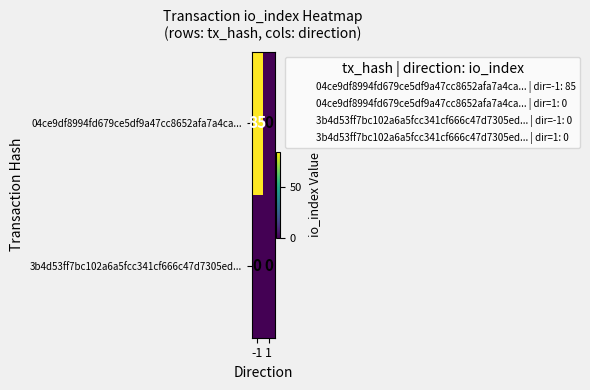

What is the maximum value for 04ce9df8994fd679ce5df9a47cc8652afa7a4ca...?

85